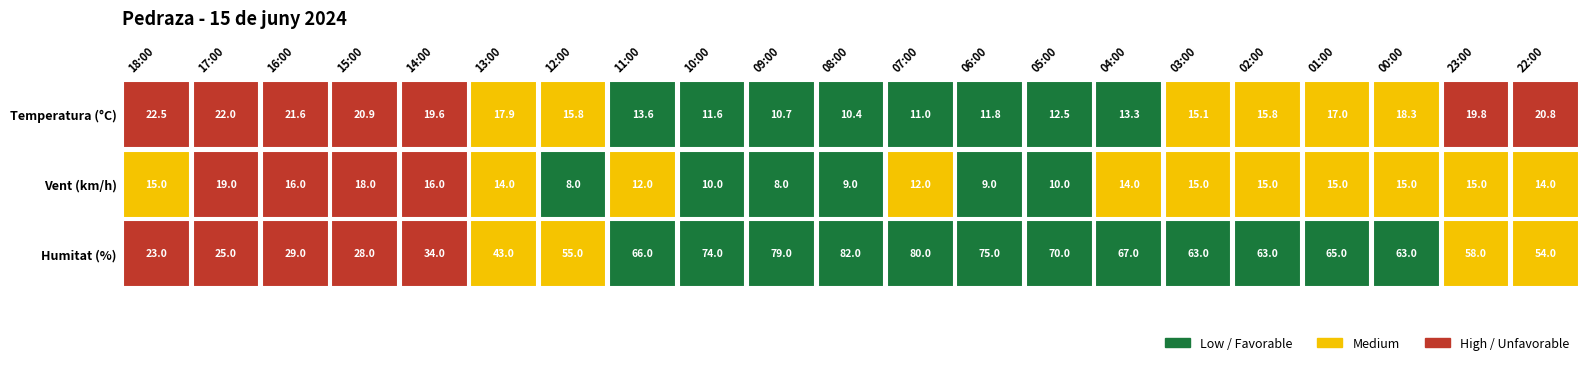

Which category has the lowest value across all series?

12:00